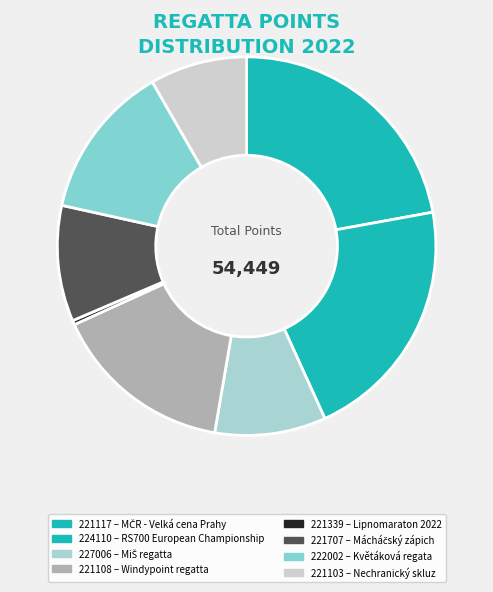

Count the number of slices in the pie.

8